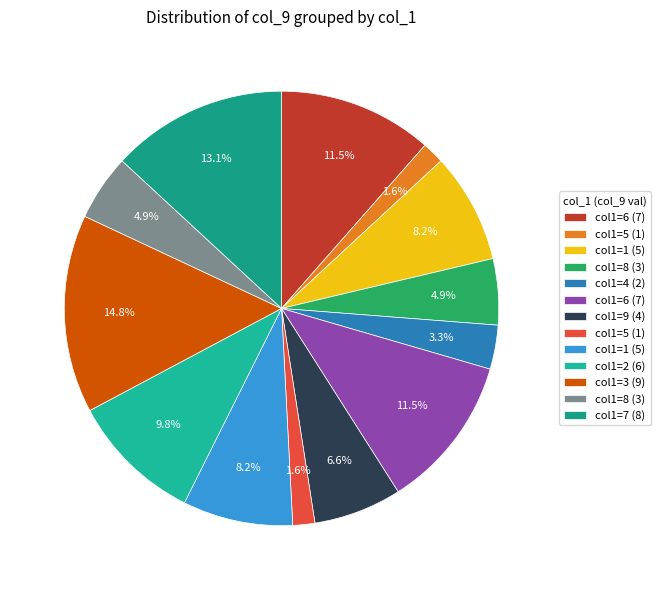

How many slices are in this pie chart?

13